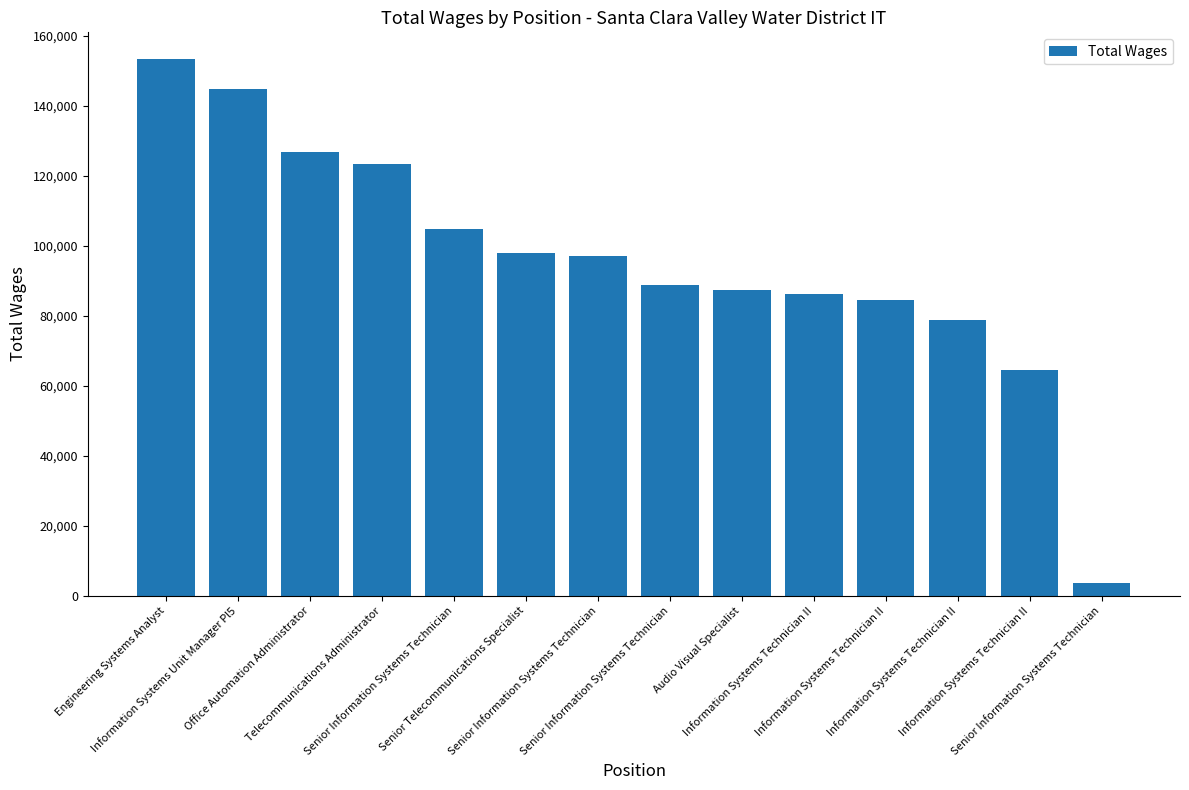

True or false: the data shows 36558 at Audio Visual Specialist.

False